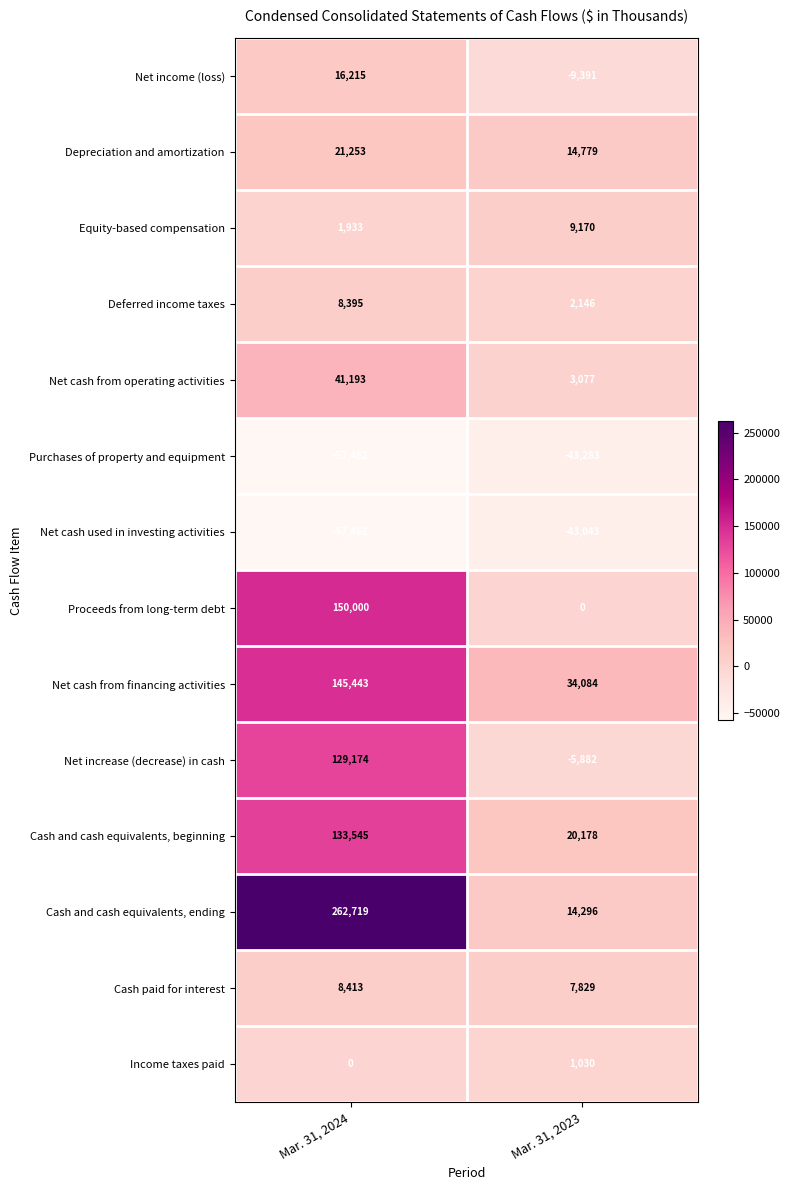

What is the total value across all series at Mar. 31, 2023?

4990